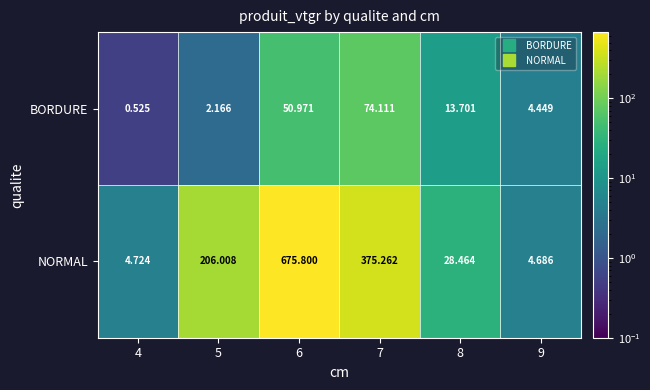

Which series has the largest total across all categories?

NORMAL